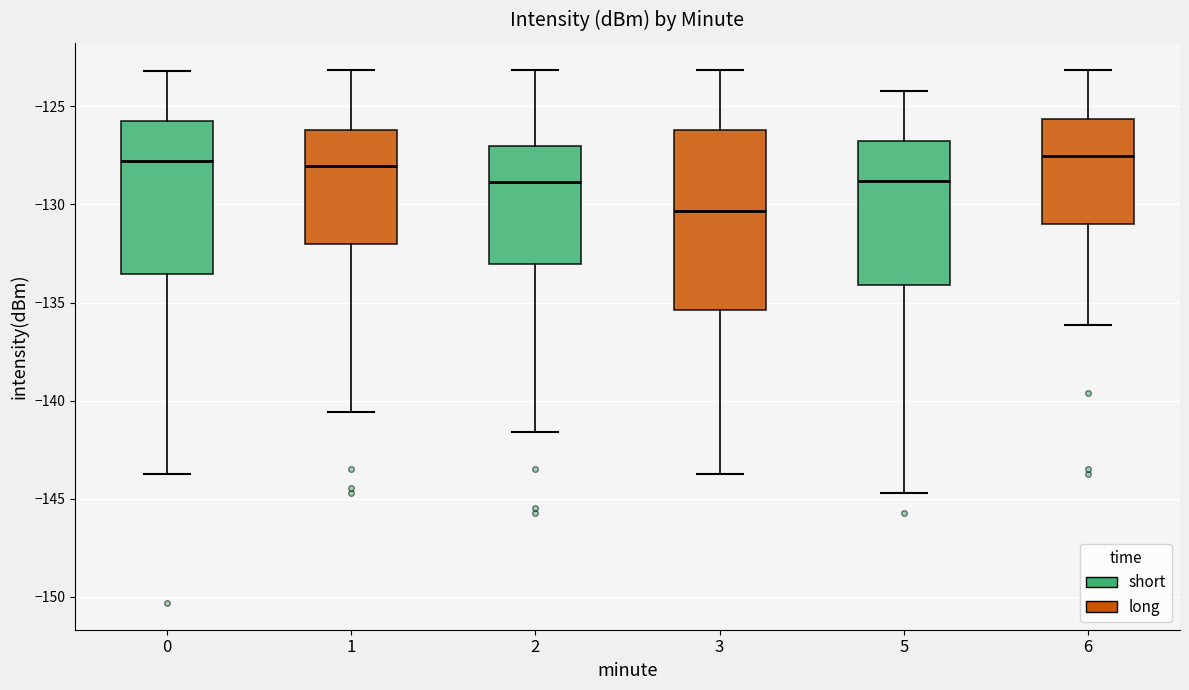

Comparing the boxes themselves (not the whiskers), which one is the tallest?

3